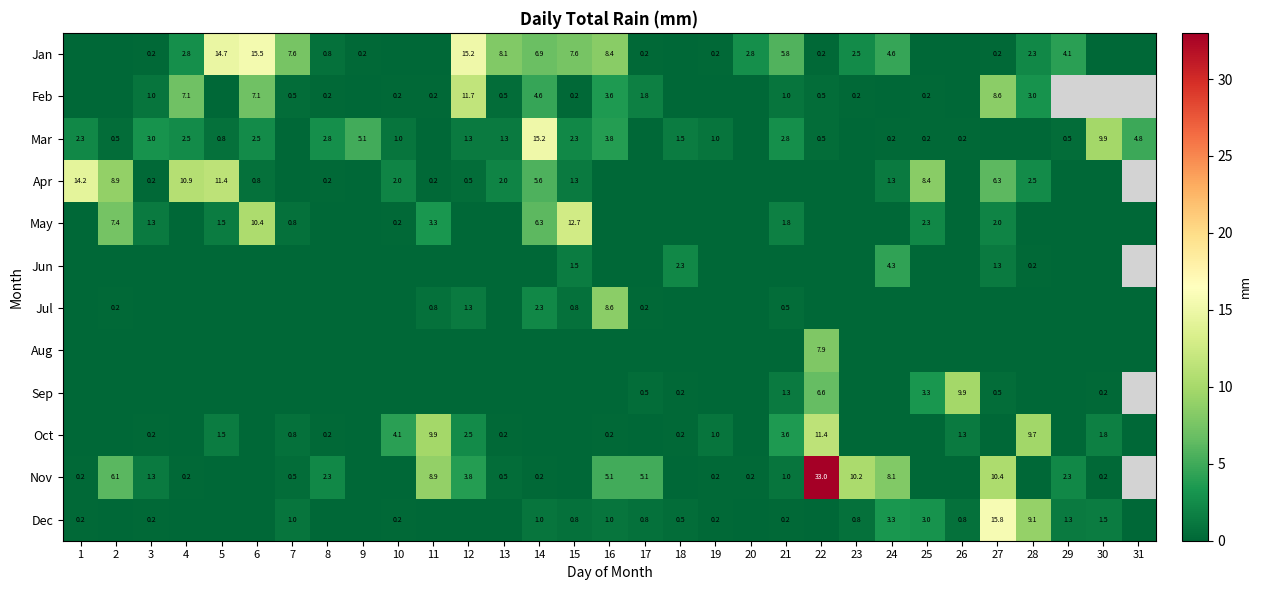

The Oct series shows 20.4 at 22. True or false?

False